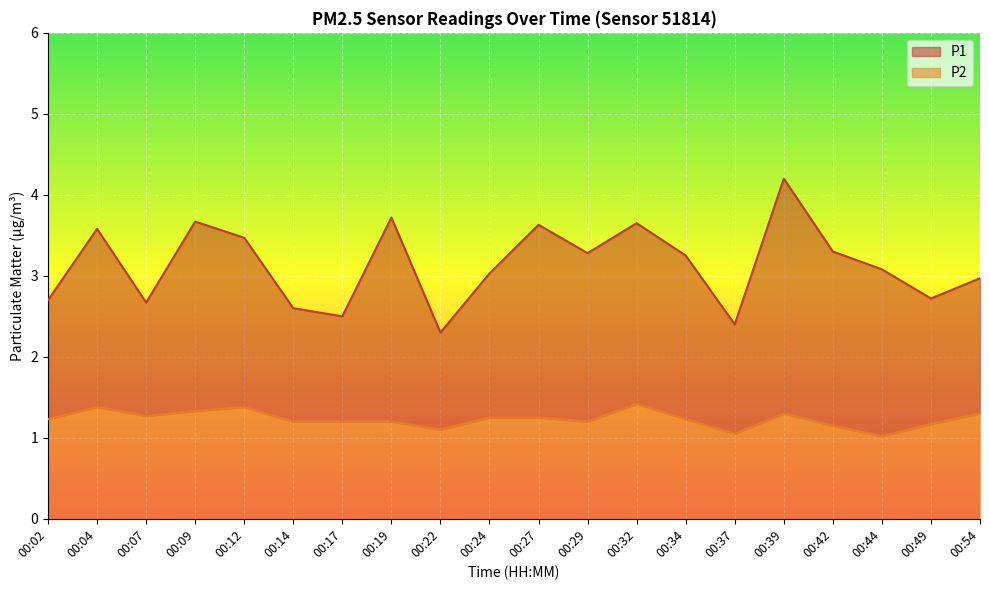

True or false: P1 has more than 1 points higher than both neighbors.

True